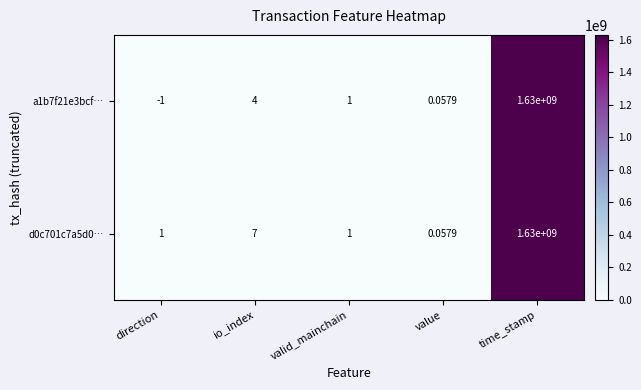

Where does the a1b7f21e3bcf… series first go above 1?

io_index